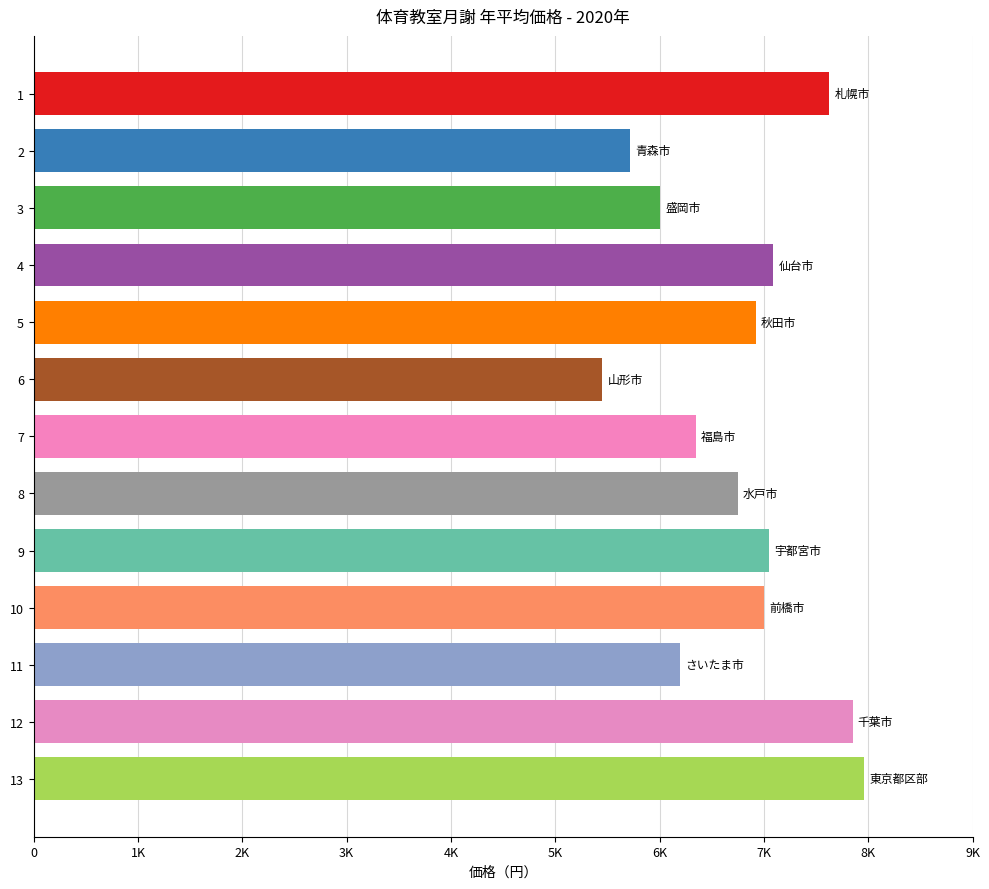

Reading left to right, extract all data points from this chart.

札幌市=7627	青森市=5720	盛岡市=6002	仙台市=7090	秋田市=6922	山形市=5451	福島市=6347	水戸市=6750	宇都宮市=7050	前橋市=6998	さいたま市=6197	千葉市=7850	東京都区部=7964